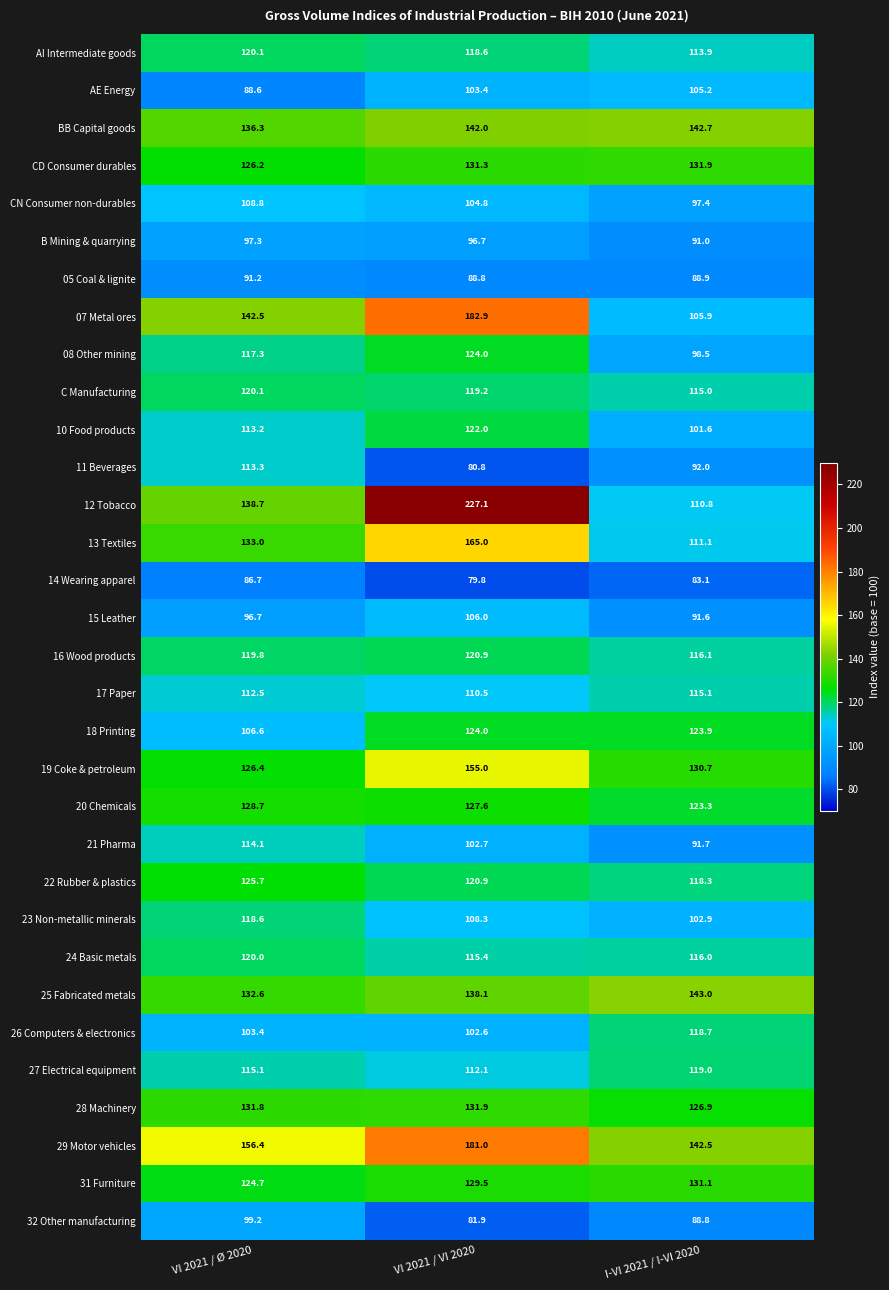

How many categories are shown in the chart?

3